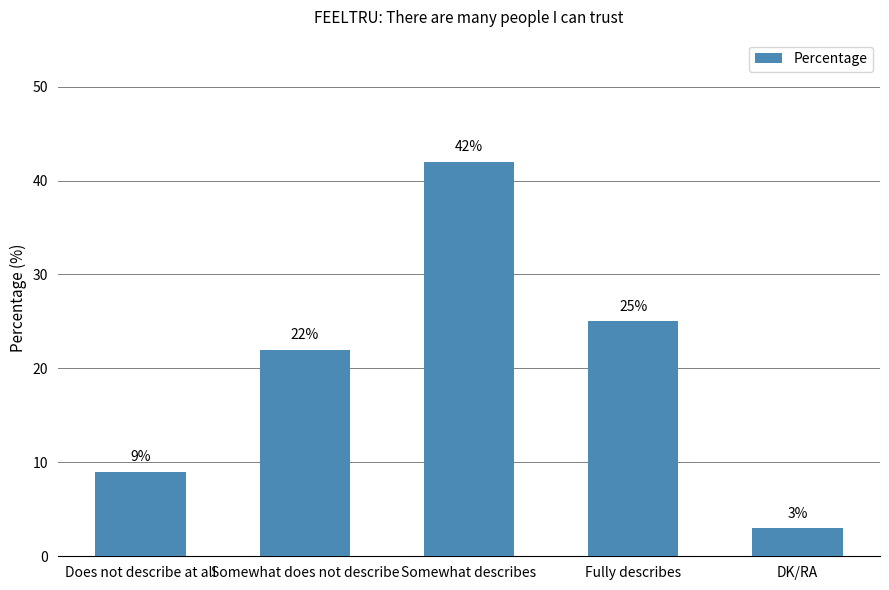

The value at Does not describe at all is 13. True or false?

False